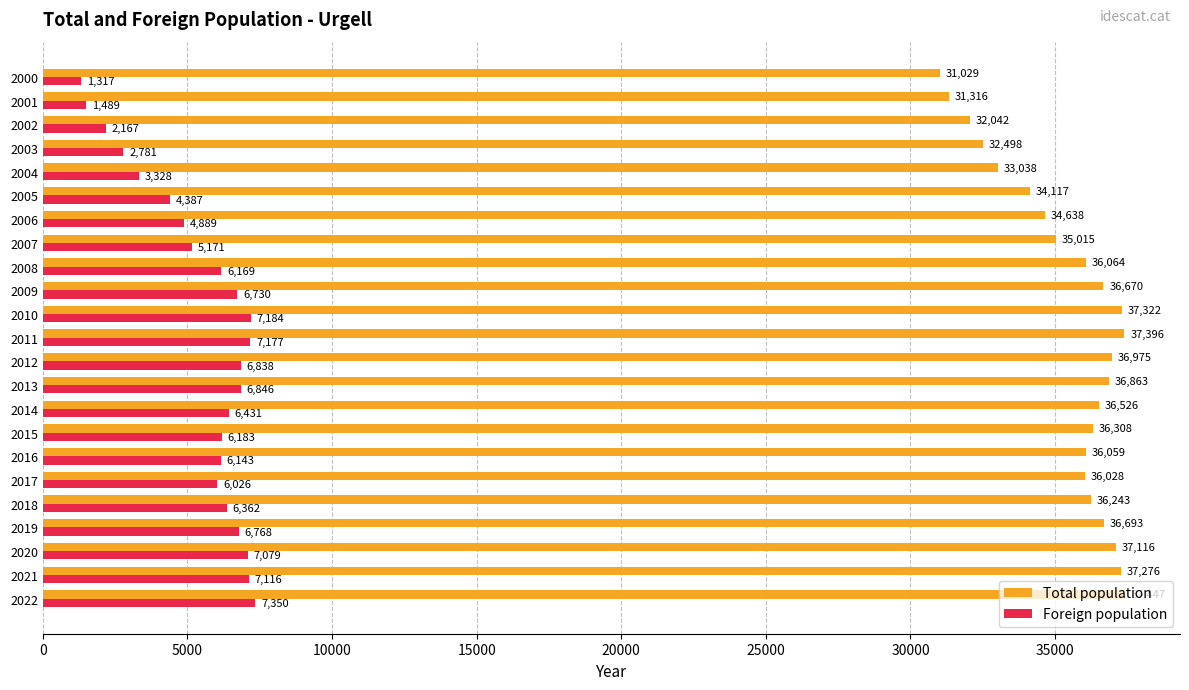

List the series in order of their peak value, lowest first.

Foreign population, Total population